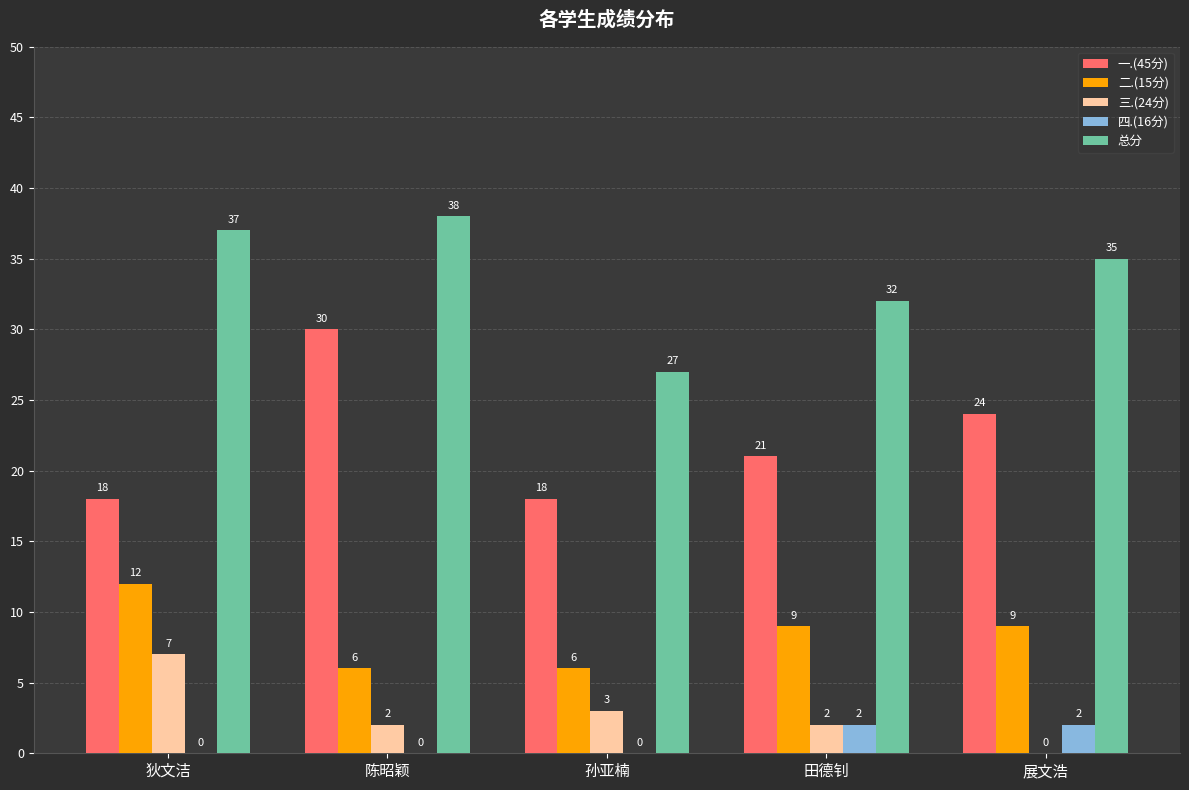

How many 一.(45分) values are between 18 and 24?

4